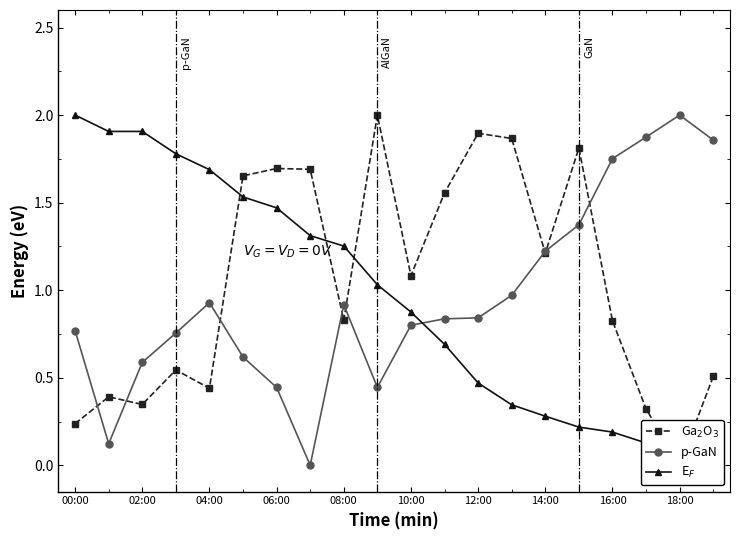

Where is the first local maximum for p-GaN?

04:00